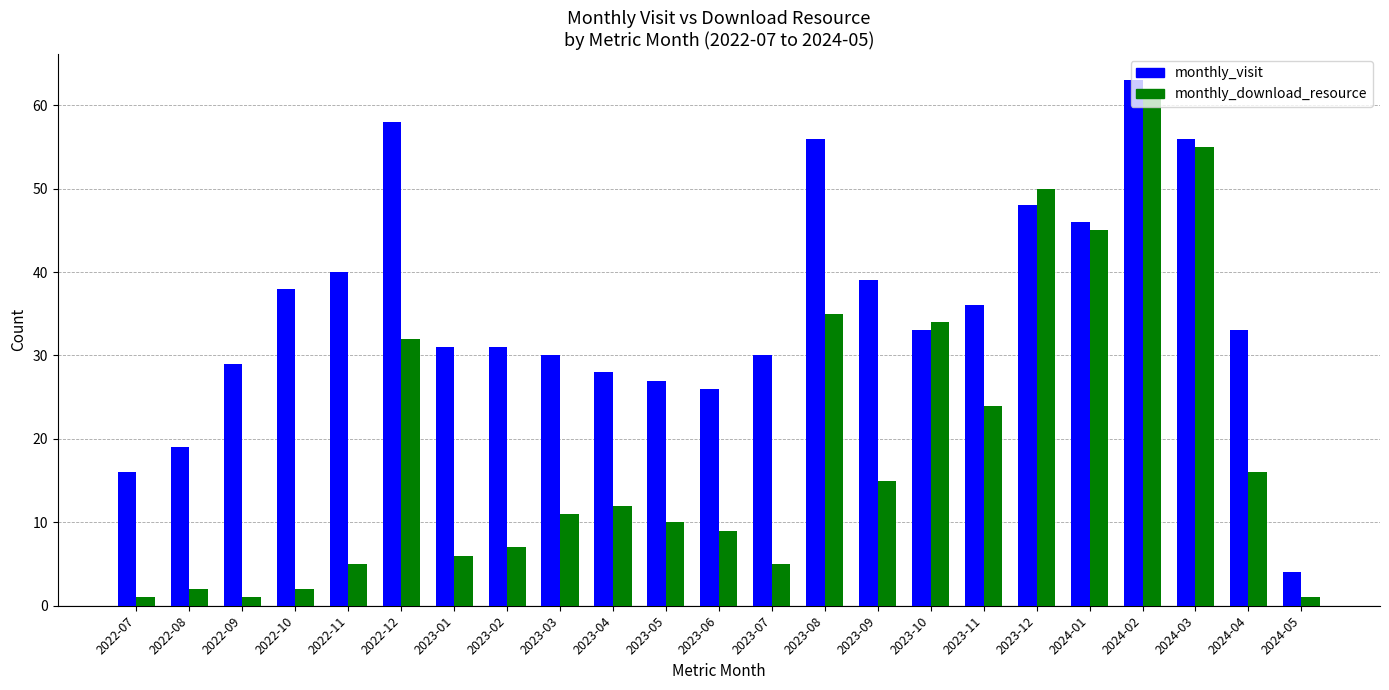

What is the difference between the highest and lowest values at 2023-04?

16